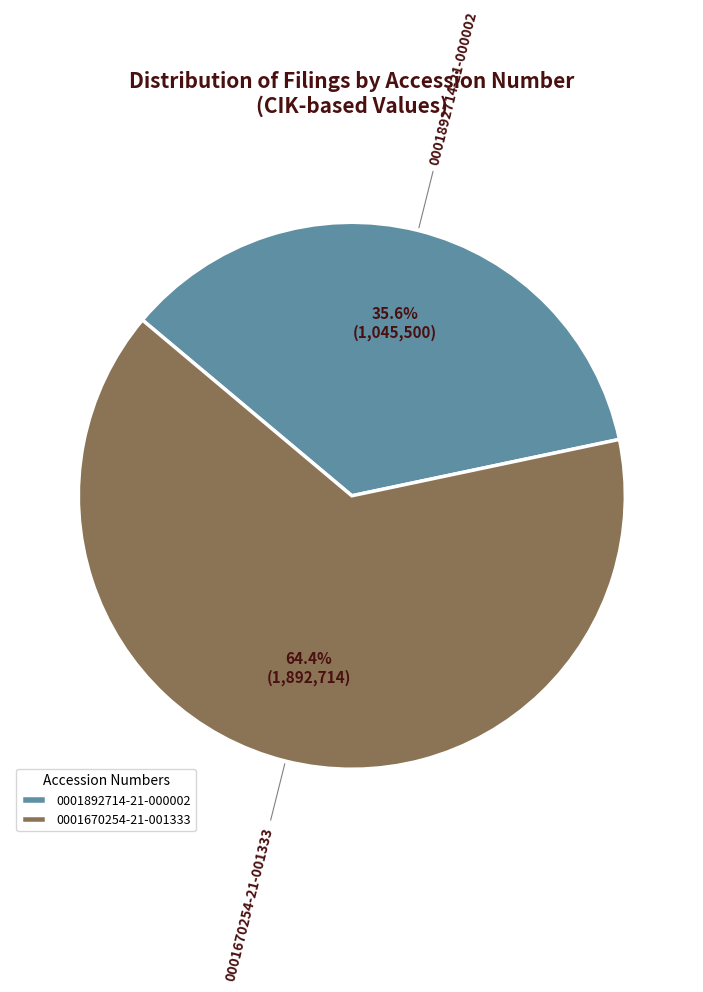

Does 0001670254-21-001333 represent more than half of the total?

Yes